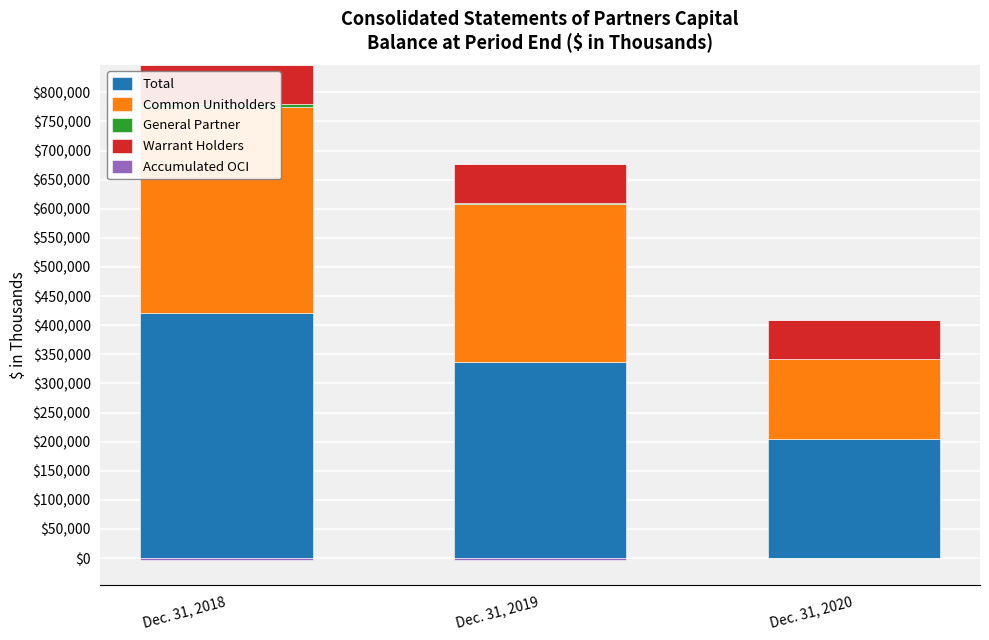

Where is Accumulated OCI nearest to the value 161?

Dec. 31, 2018